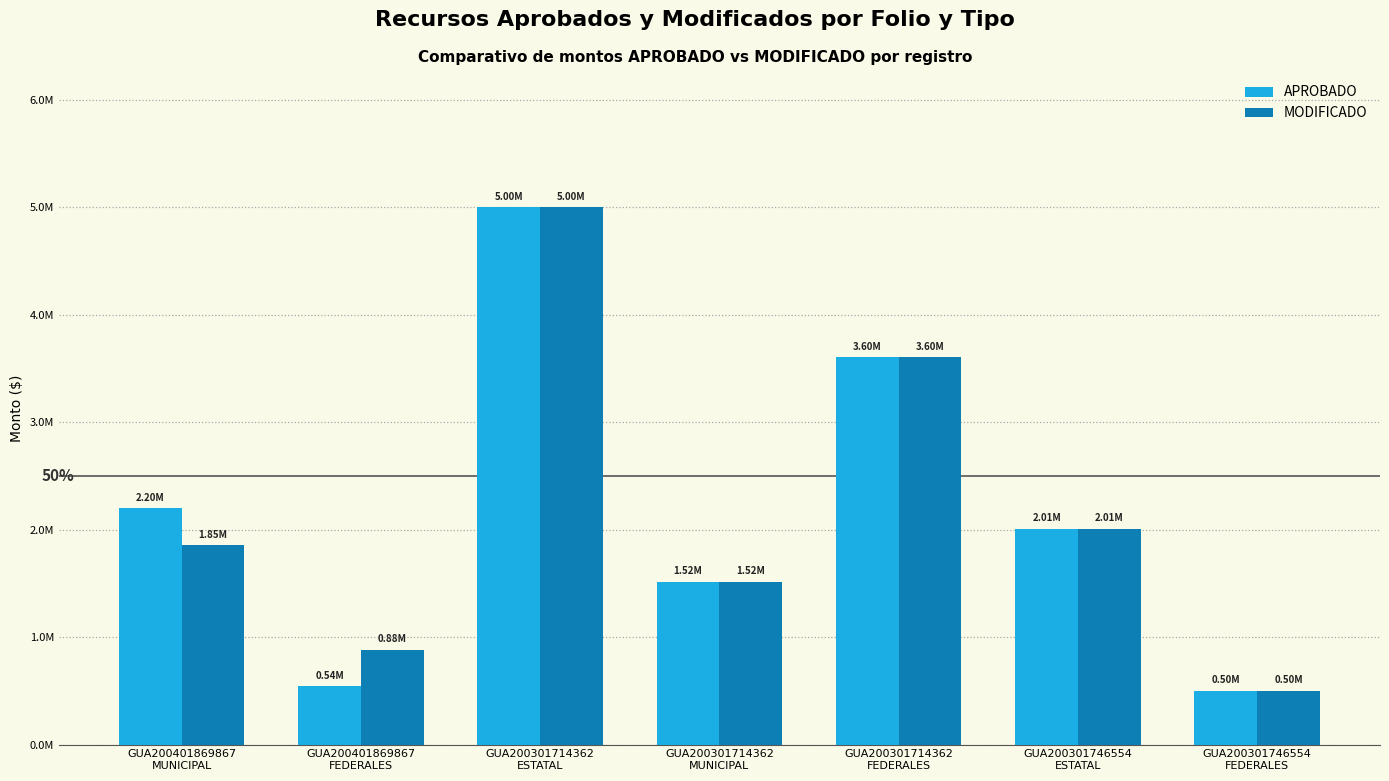

Reading left to right, what are all the values shown in this chart?

APROBADO: 2198251.3	540497.6	5000000.0	1515451.1	3603061.5	2009941.0	502485.3
MODIFICADO: 1854083.8	883642.5	5000000.0	1515451.1	3603061.5	2007577.4	501894.3